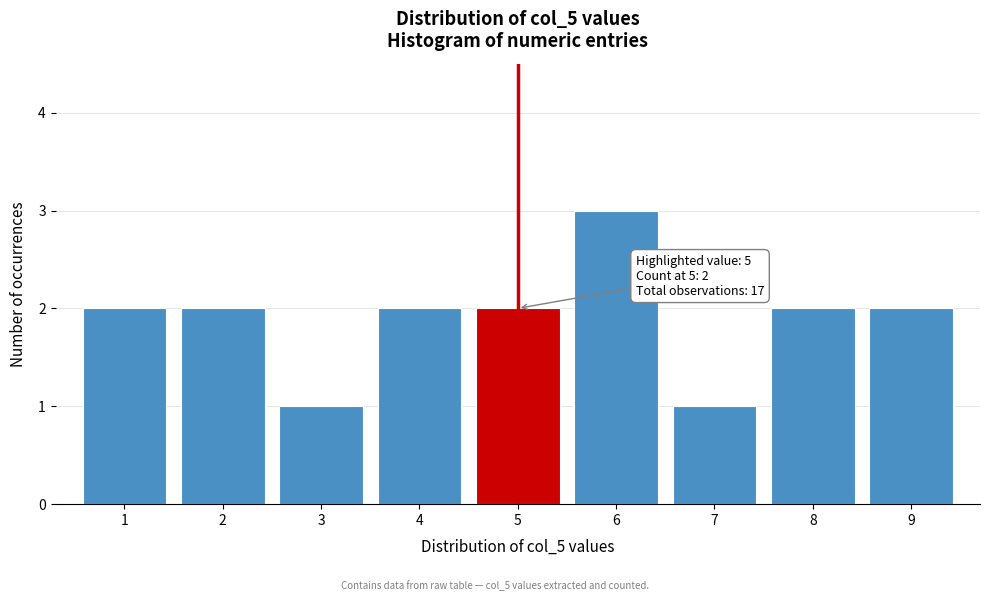

Reading right to left, list all the values displayed in this chart.

9=2	8=2	7=1	6=3	5=2	4=2	3=1	2=2	1=2